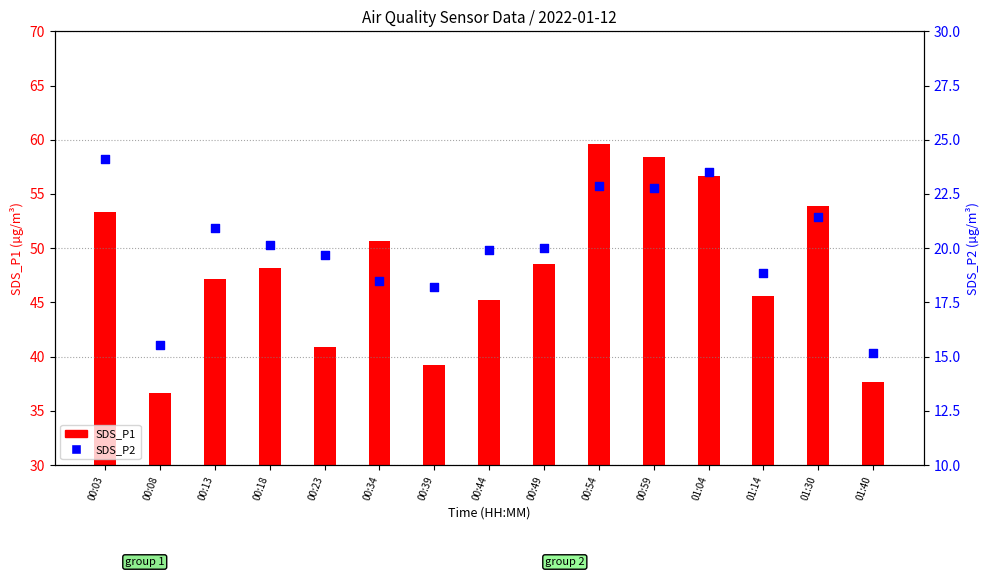

What is the total value across all series at 00:44?

65.1